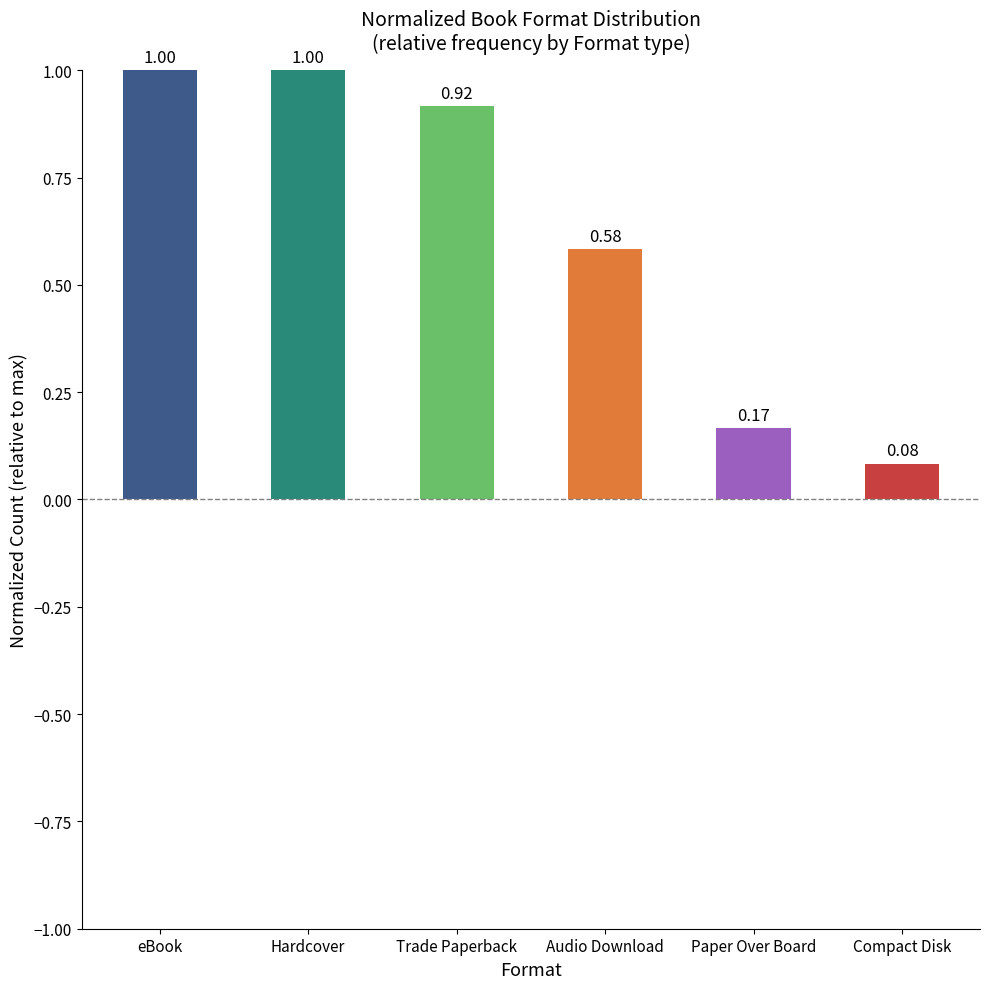

What is the sum of the values at Audio Download and Paper Over Board?

0.8